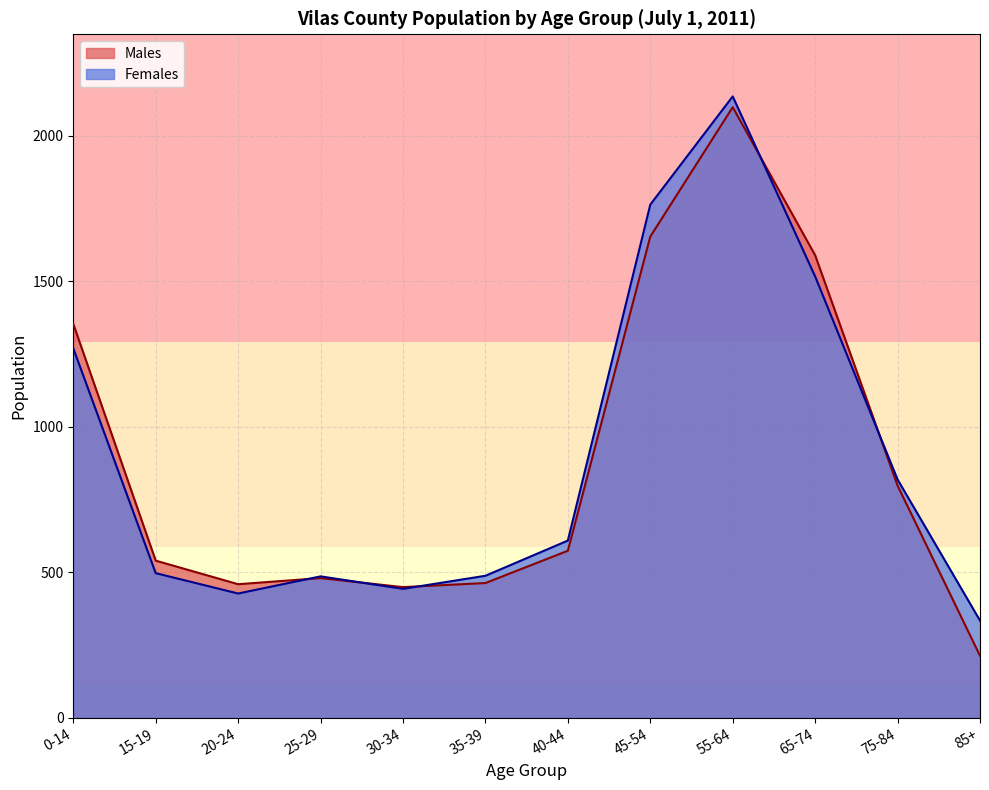

What is the approximate value of Females at 40-44?

609